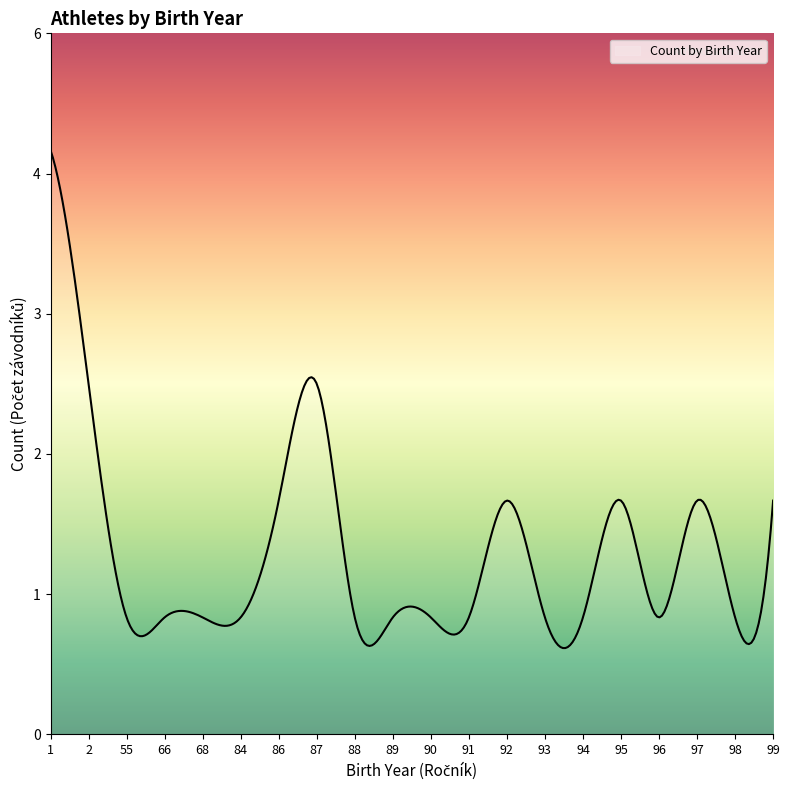

Does the chart have visible grid lines?

No